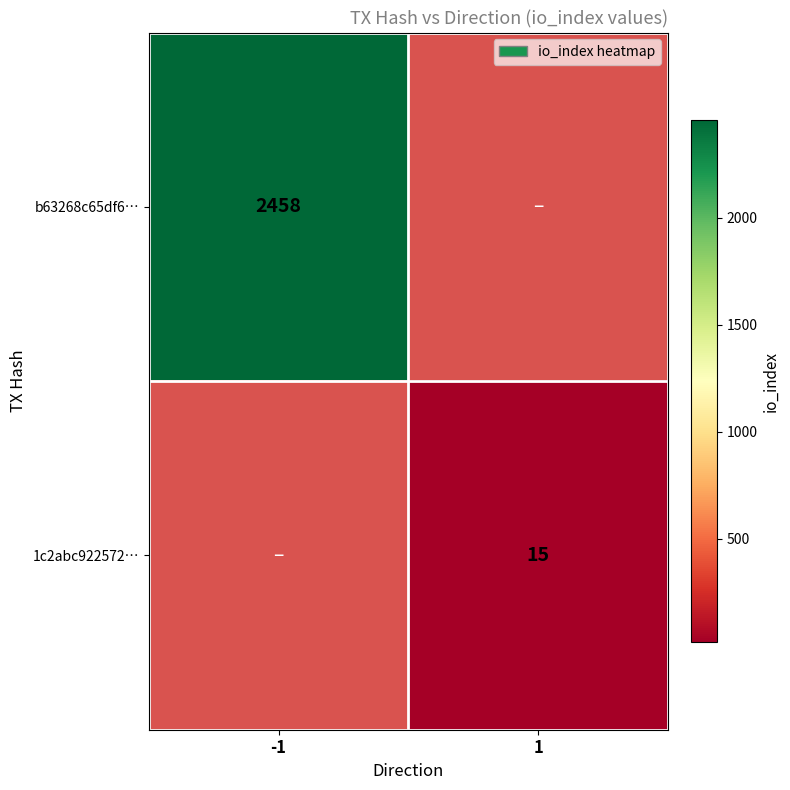

At which category does the chart reach its minimum across all series?

1